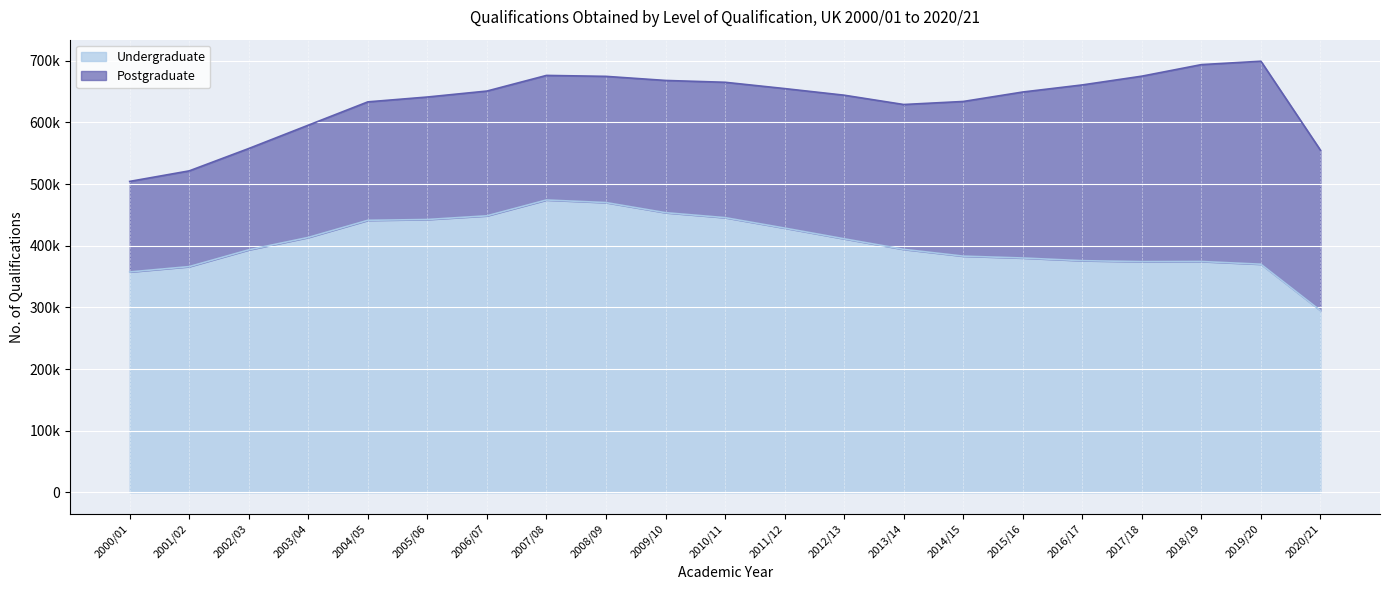

At which category does the data reach its first local peak?

2007/08